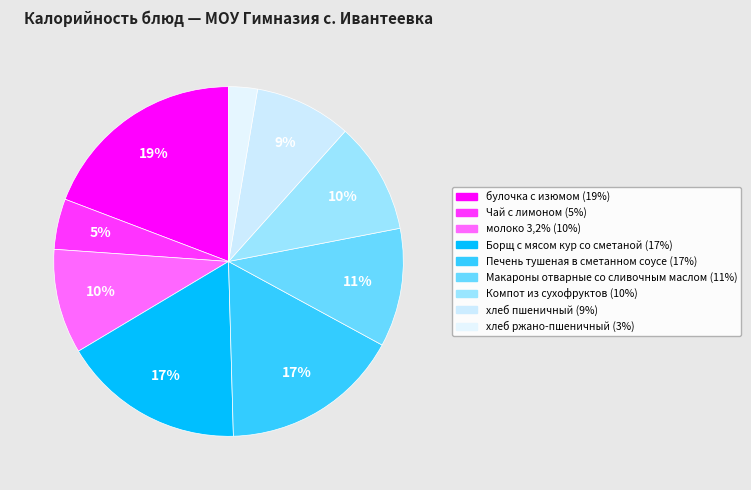

How many slices are in this pie chart?

9